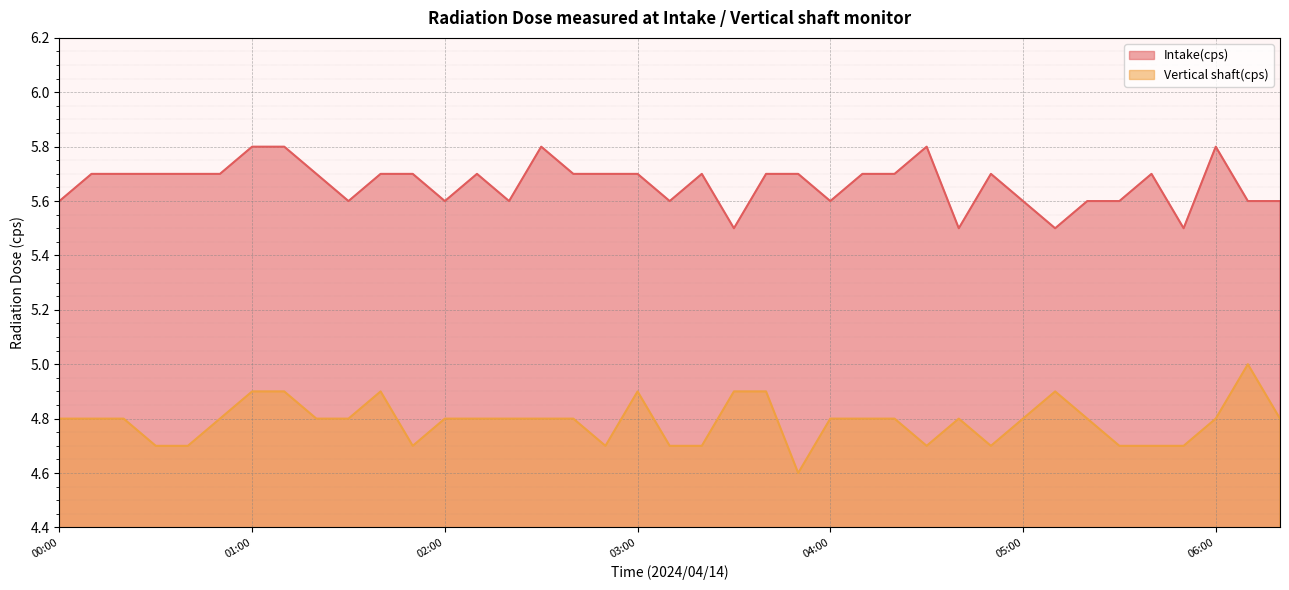

At which label is Intake(cps) closest to 5?

03:30